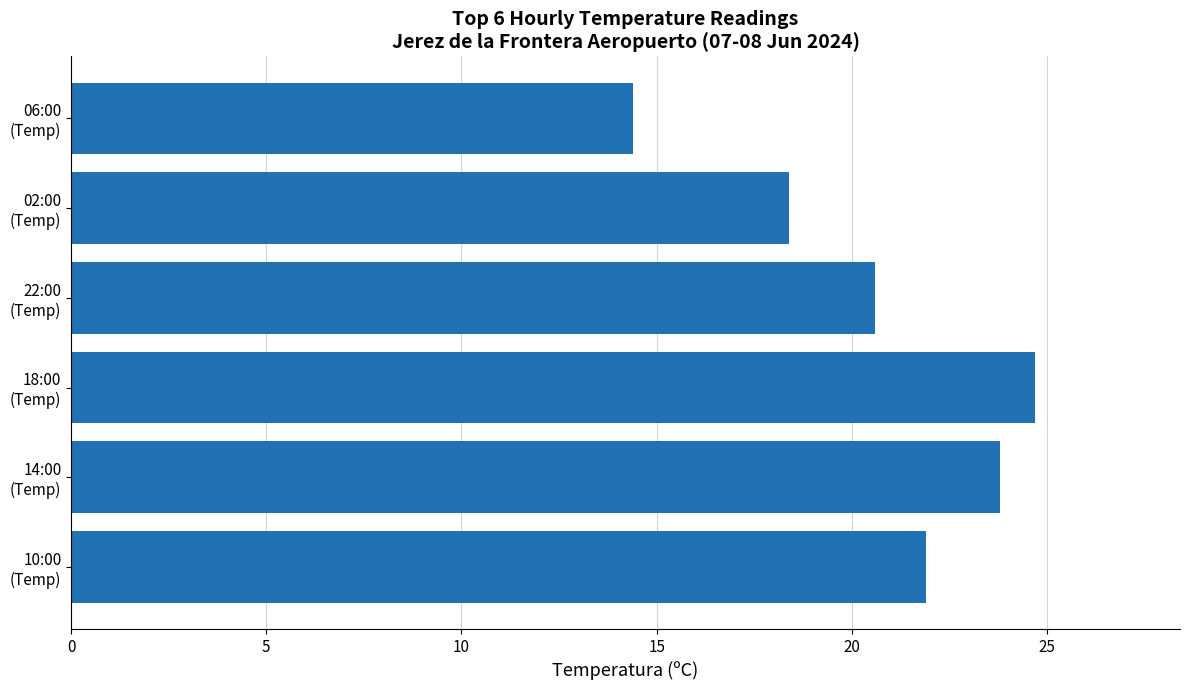

What is the sum of all values?

123.8